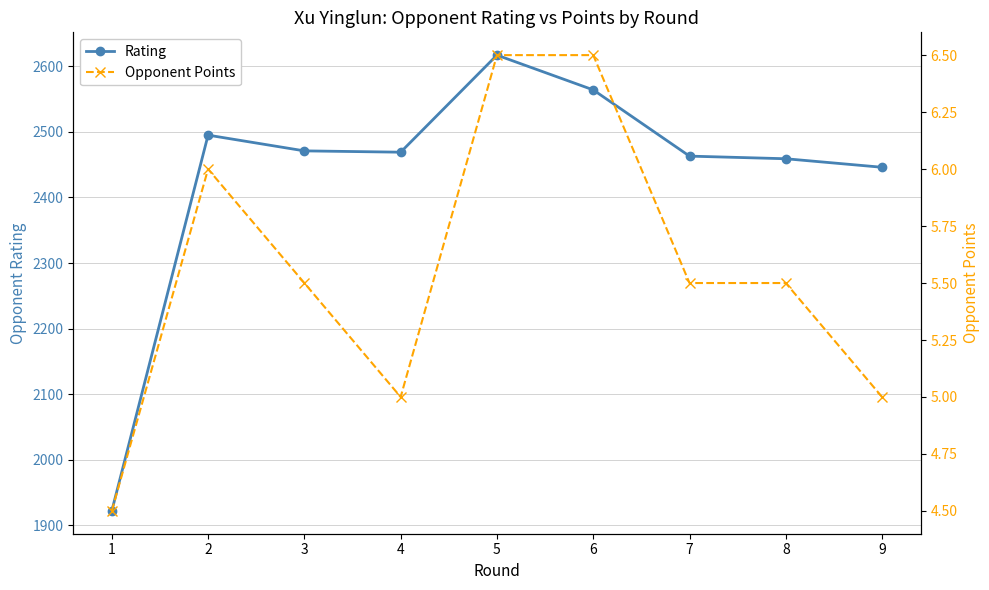

True or false: Opponent Points and Rating cross at least once.

False